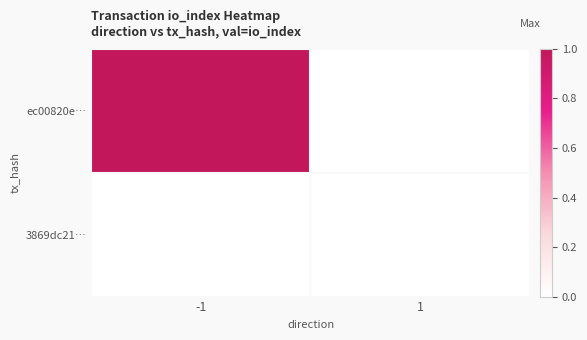

Reading left to right, transcribe all the data shown in this chart.

ec00820e…: -1=1	1=0
3869dc21…: -1=0	1=0